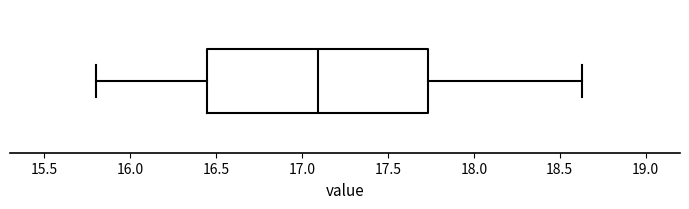

Read this box plot against the x-axis: the position of the median line, the range covered by the box, and the ends of both whiskers. The values are not printed on the chart, so give them approximately, as read against the axis.

median 17.10, box 16.45 to 17.75, whiskers 15.80 to 18.65